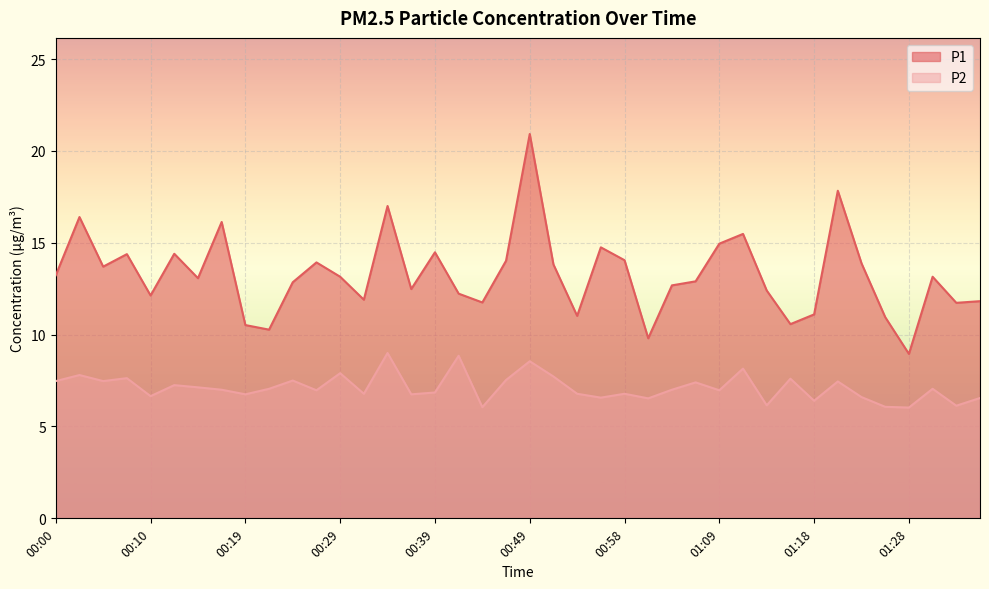

Between 00:00 and 01:23, which series saw the biggest shift?

P2